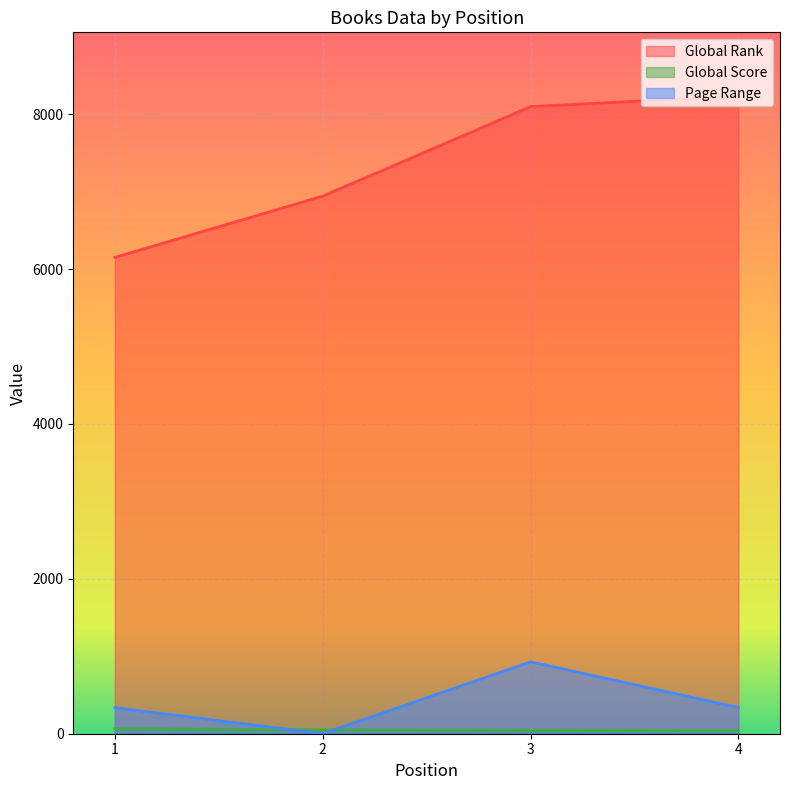

Rank the series by their maximum value, from highest to lowest.

Global Rank, Page Range, Global Score